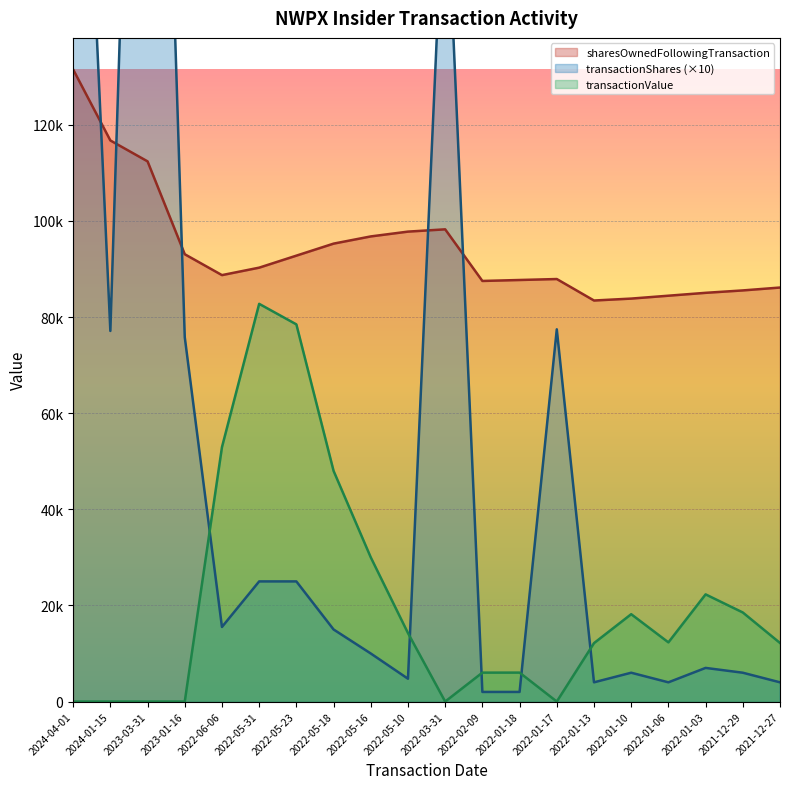

Rank the categories by sharesOwnedFollowingTransaction value from highest to lowest.

2024-04-01, 2024-01-15, 2023-03-31, 2022-03-31, 2022-05-10, 2022-05-16, 2022-05-18, 2023-01-16, 2022-05-23, 2022-05-31, 2022-06-06, 2022-01-17, 2022-01-18, 2022-02-09, 2021-12-27, 2021-12-29, 2022-01-03, 2022-01-06, 2022-01-10, 2022-01-13